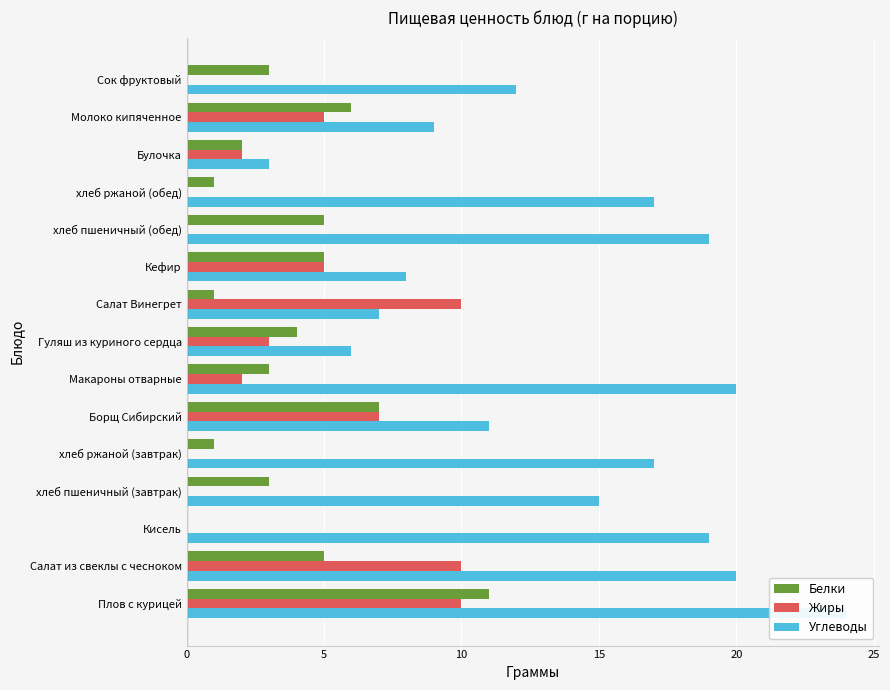

At how many categories does at least one series exceed 14?

8